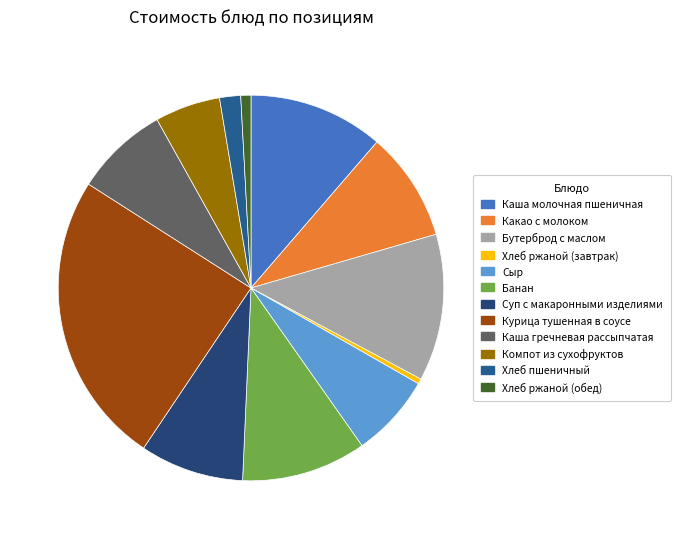

True or false: Сыр accounts for 14% of the total.

False